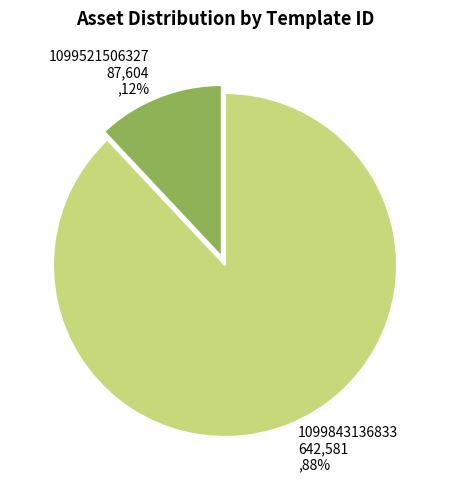

Is there a majority slice in this chart?

Yes